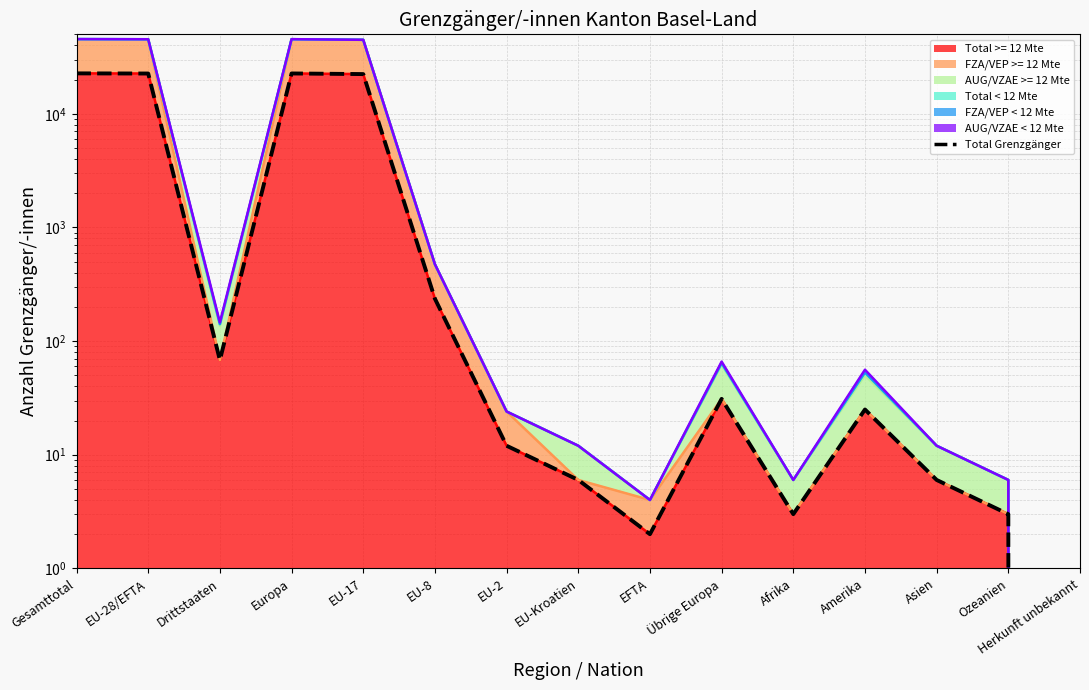

What is the approximate value at EU-8, to the nearest 50?

250